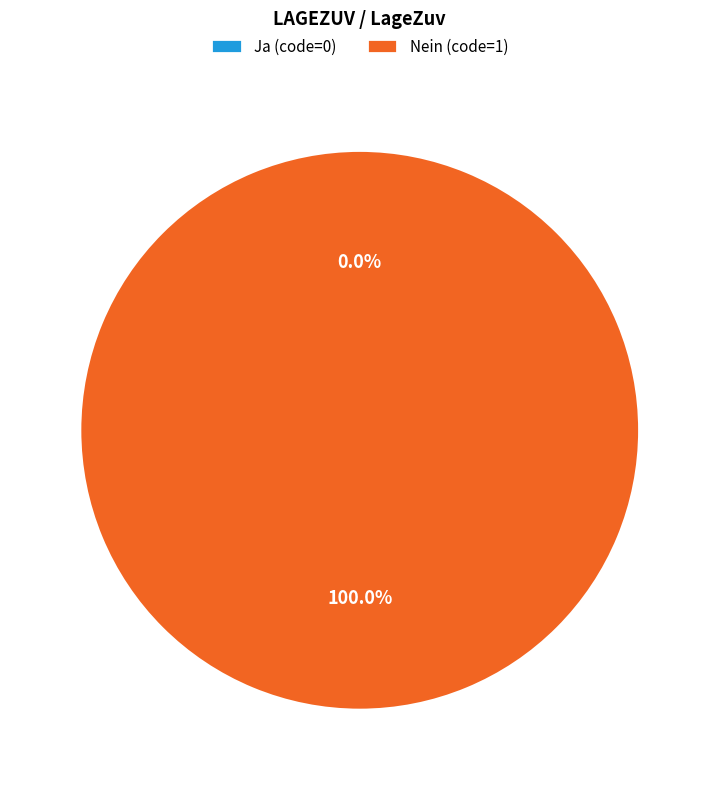

Is the sum of 0 and 1 greater than half?

Yes